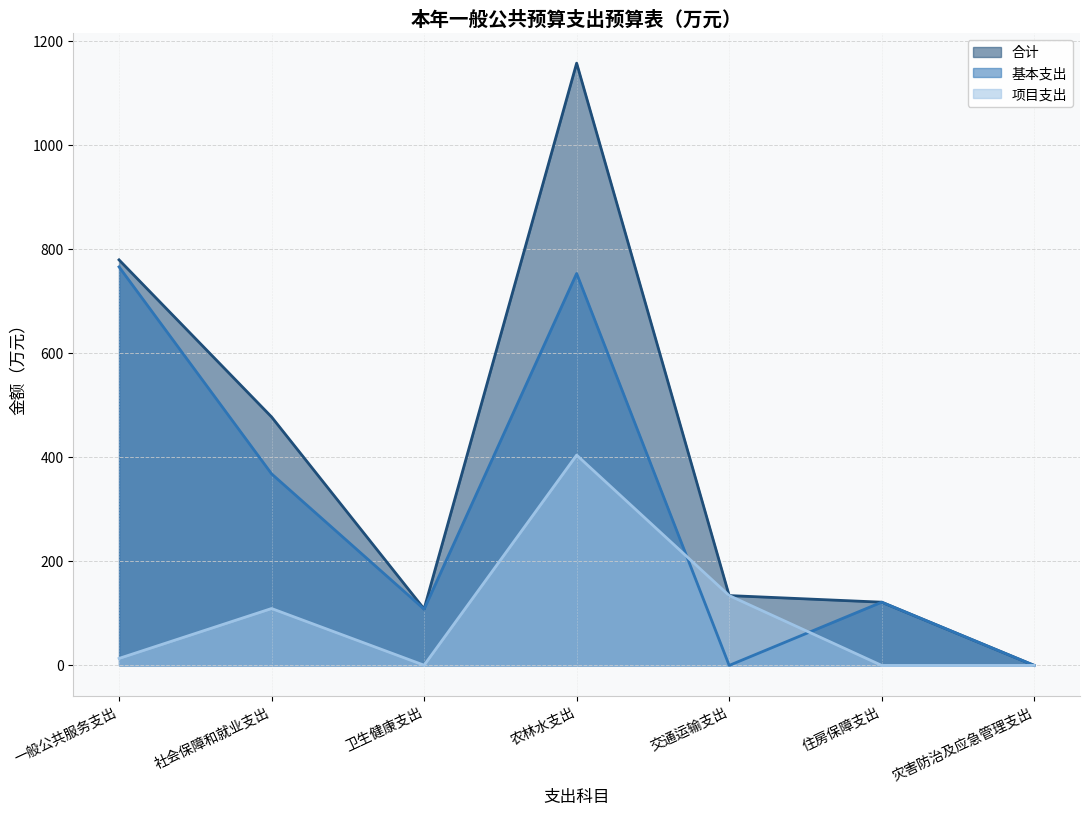

Reading left to right, what are all the values shown in this chart?

合计: 一般公共服务支出=779.8	社会保障和就业支出=477.7	卫生健康支出=108.6	农林水支出=1158.0	交通运输支出=134.3	住房保障支出=121.6	灾害防治及应急管理支出=0.0
基本支出: 一般公共服务支出=766.3	社会保障和就业支出=368.4	卫生健康支出=108.2	农林水支出=753.6	交通运输支出=0.0	住房保障支出=121.6	灾害防治及应急管理支出=0.0
项目支出: 一般公共服务支出=13.4	社会保障和就业支出=109.4	卫生健康支出=0.4	农林水支出=404.4	交通运输支出=134.3	住房保障支出=0.0	灾害防治及应急管理支出=0.0